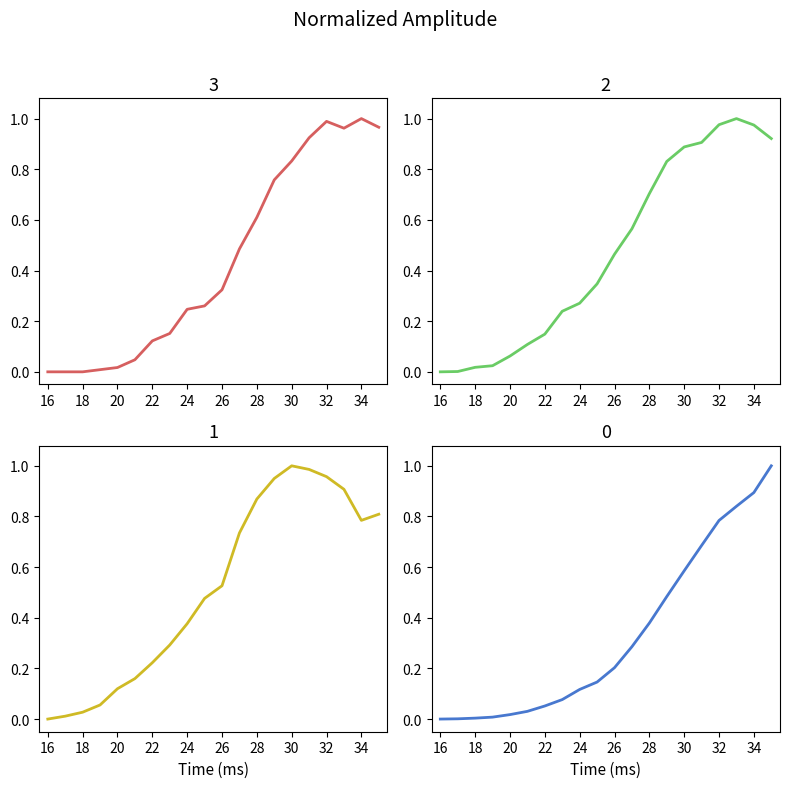

List the labels in order of 0 value, smallest first.

16, 17, 18, 19, 20, 21, 22, 23, 24, 25, 26, 27, 28, 29, 30, 31, 32, 33, 34, 35